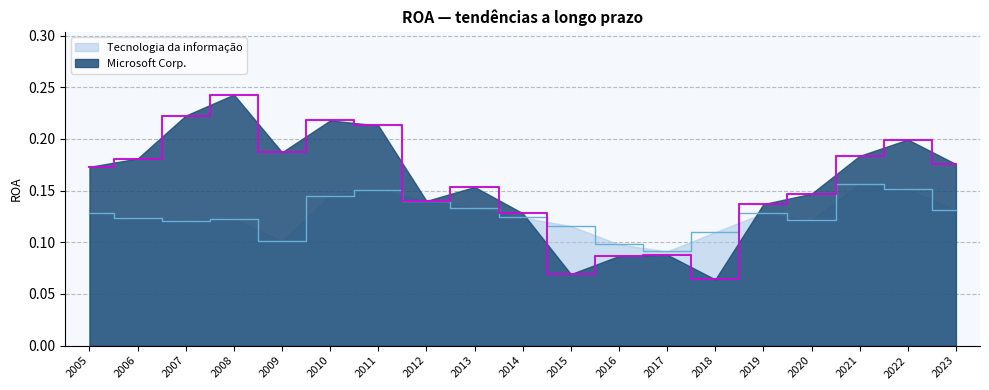

What is the value of the Tecnologia da informação point at the 10th from the left?

0.1